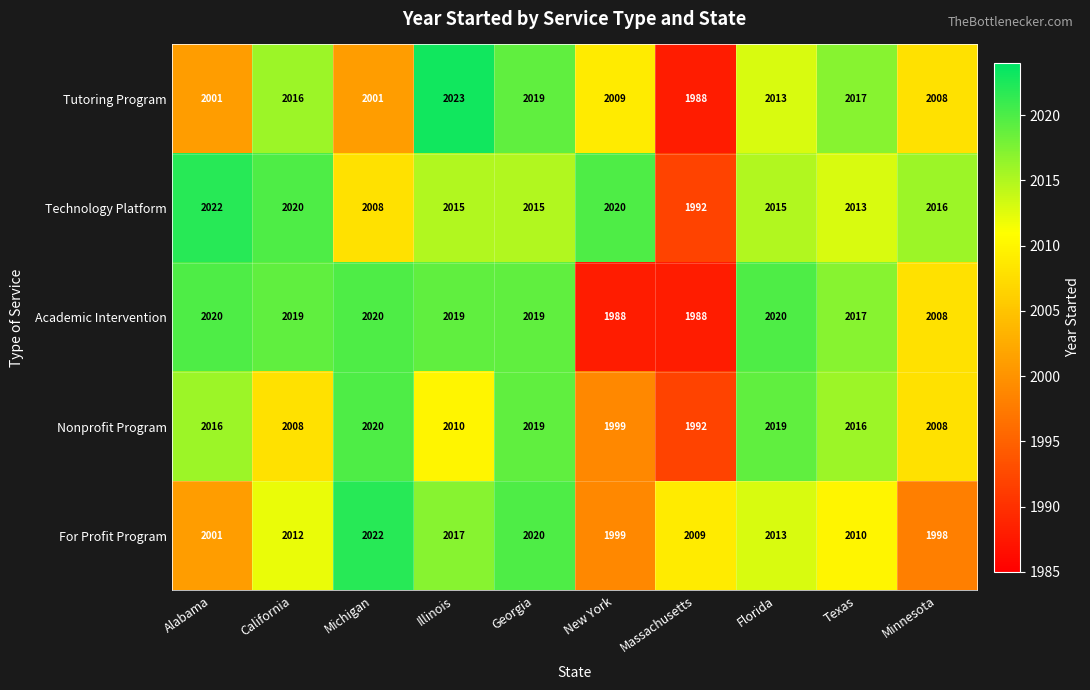

The value of Technology Platform at California is 2020. True or false?

True